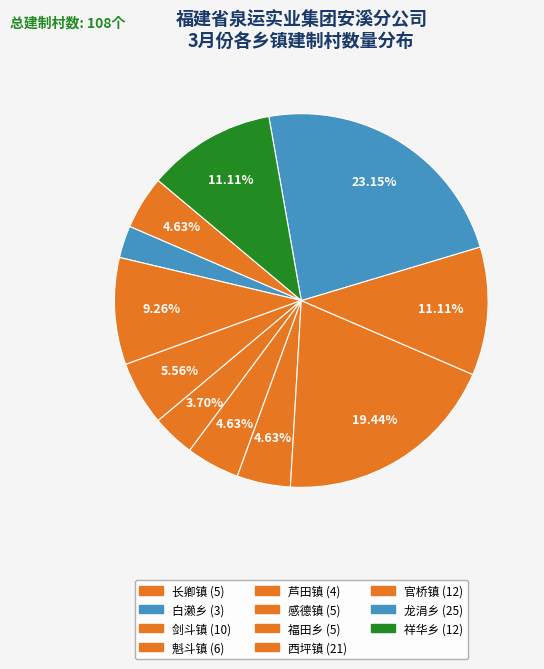

To the nearest percent, what is the average slice percentage?

9%